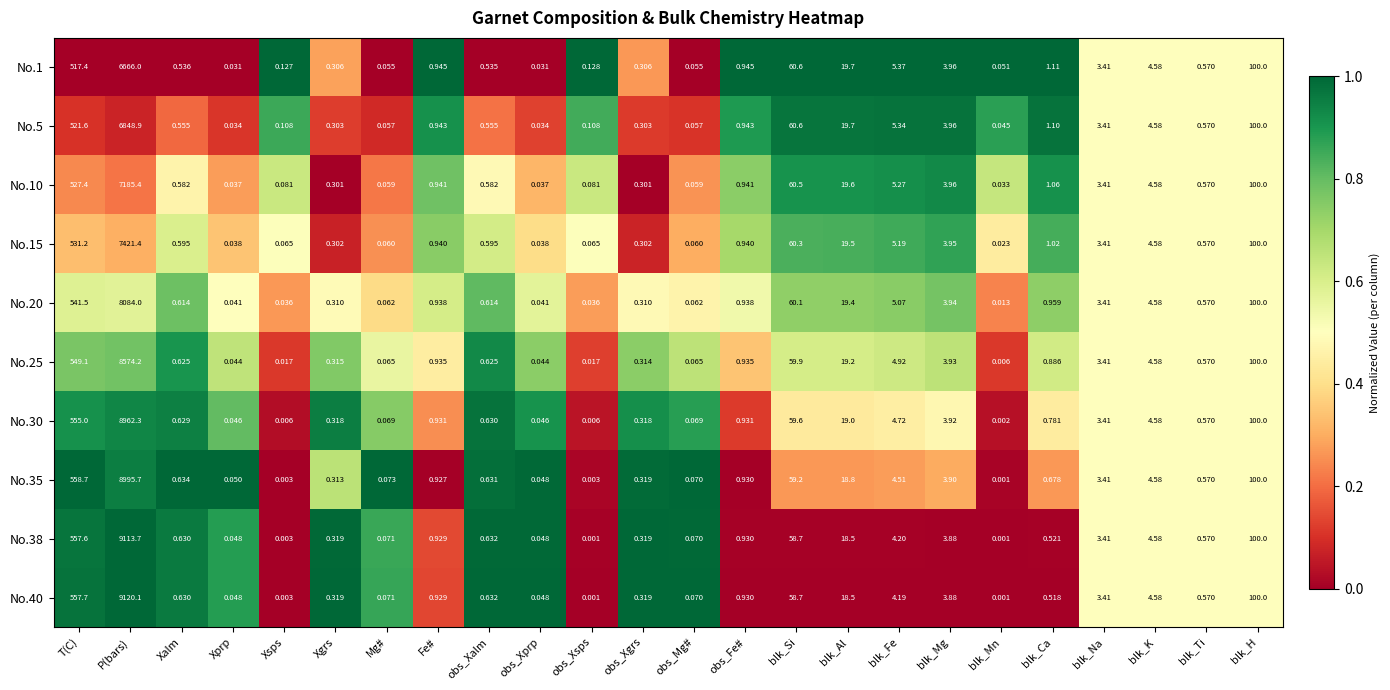

Where is No.15 nearest to the value 3710?

T(C)